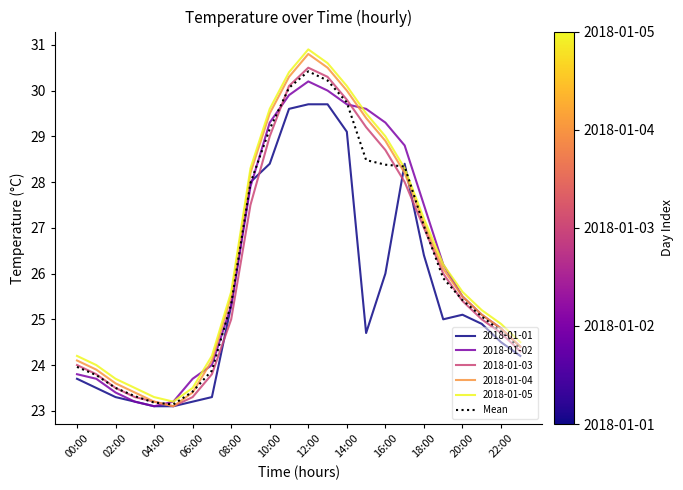

What is the smallest value displayed?

23.1